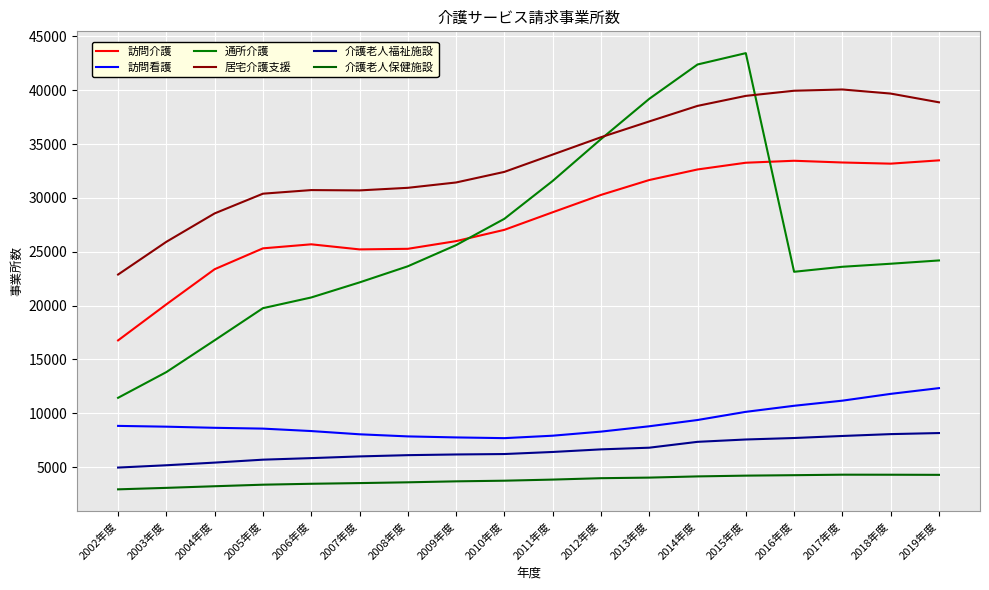

Which category has the lowest value in the 居宅介護支援 series?

2002年度